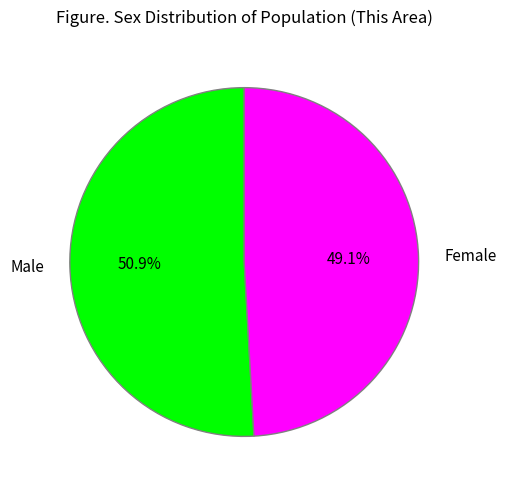

Rank the categories by value from lowest to highest.

Female, Male